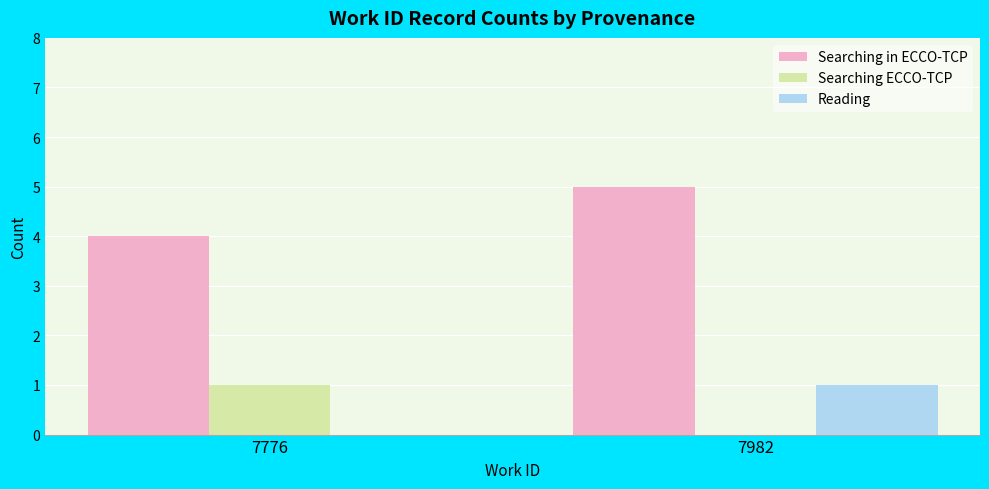

The value of Reading at 7982 is 0. True or false?

False